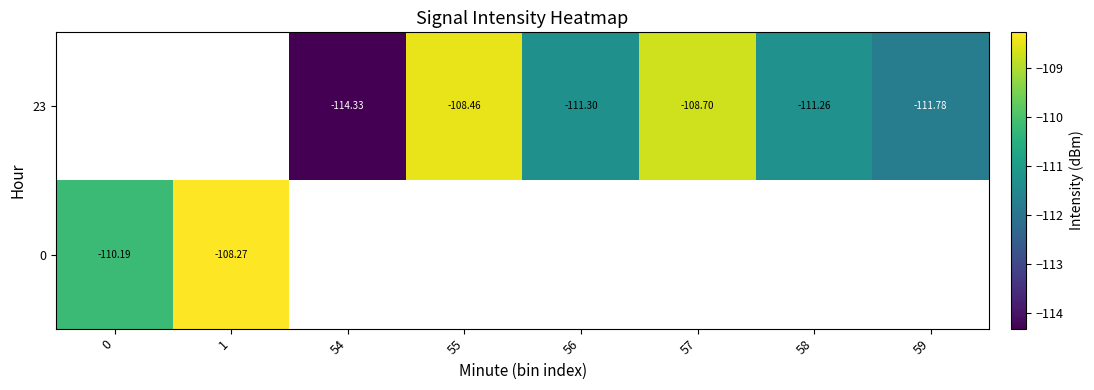

Count the number of categories in the chart.

8